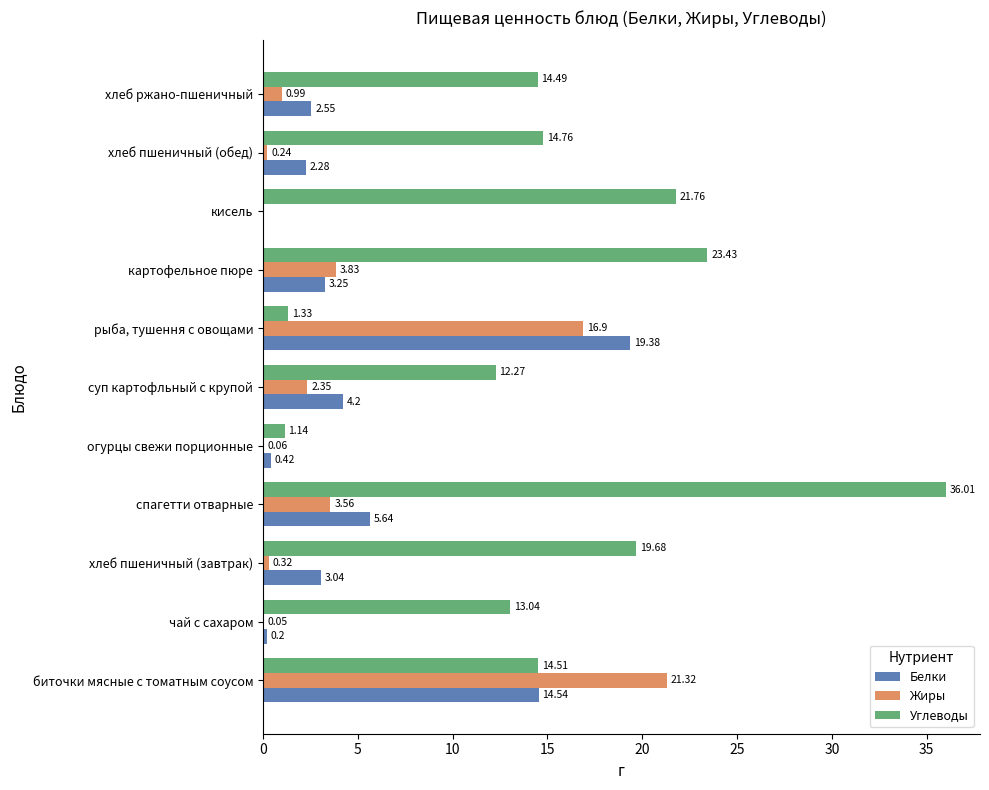

Which category has the highest value in the Углеводы series?

спагетти отварные